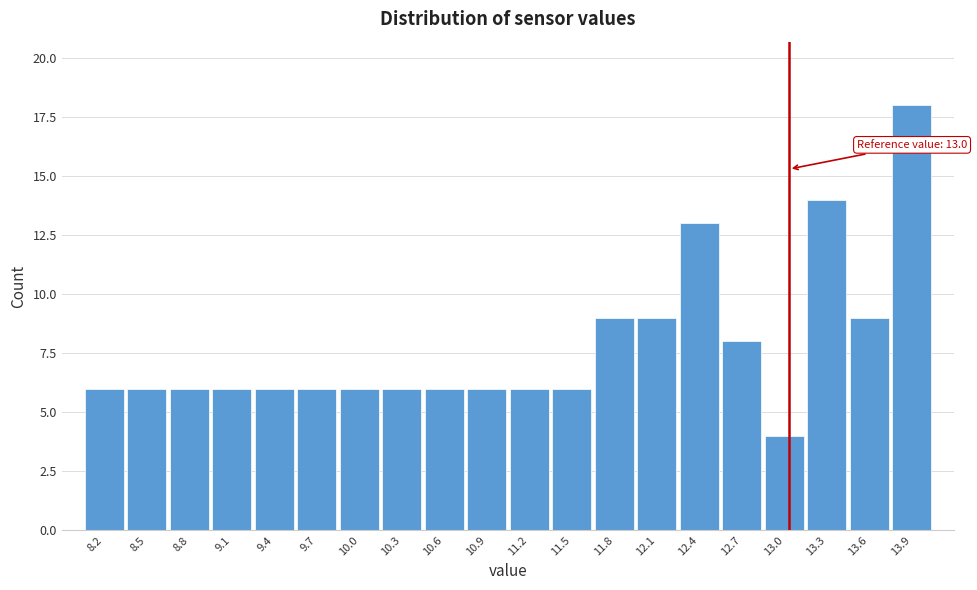

Which range on the x-axis has the tallest bar?

13.705 to 14.000